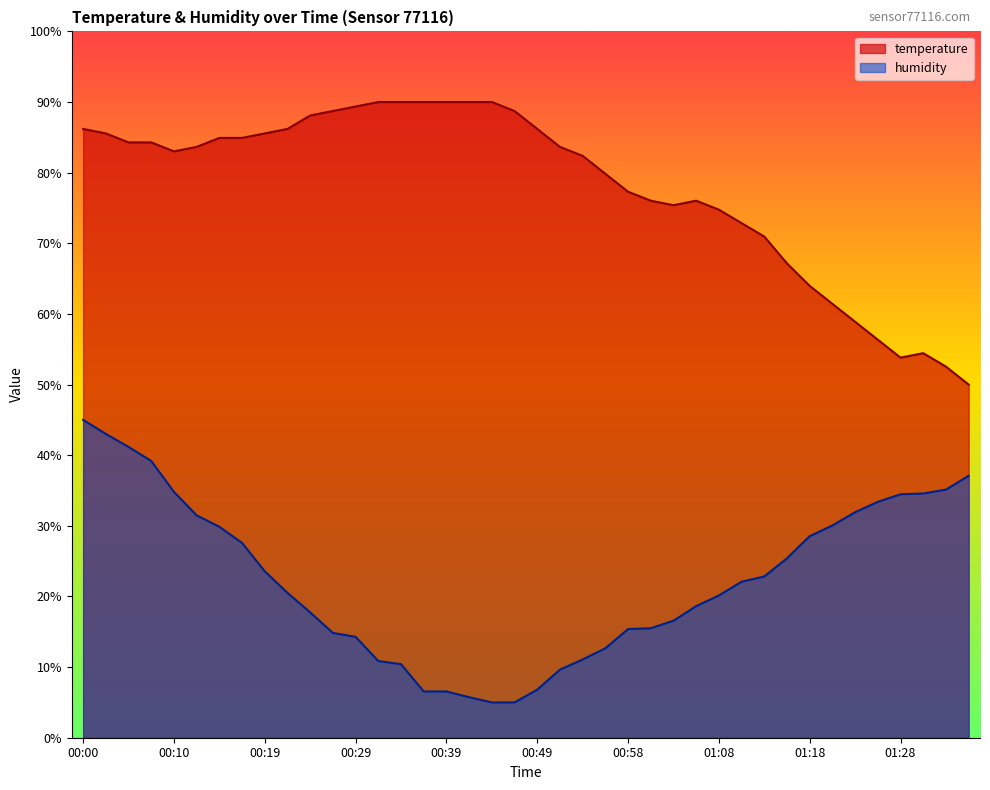

Which category has the lowest value in the temperature series?

01:36